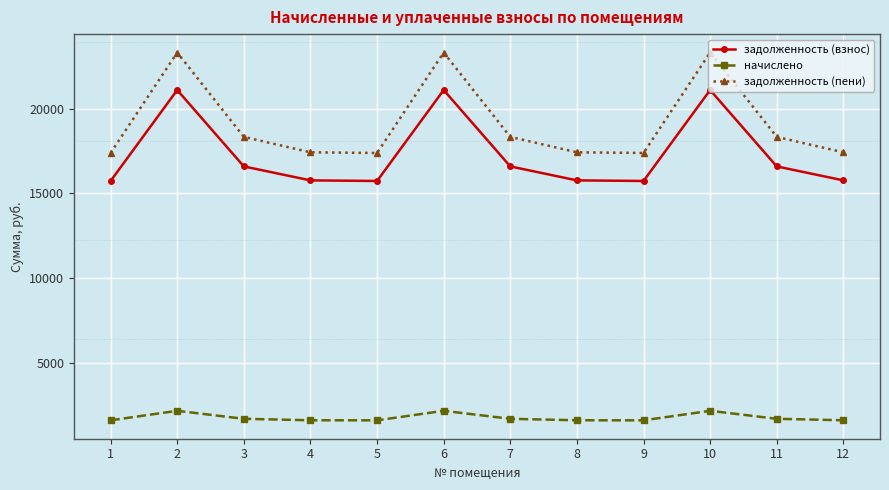

What is the highest value of the начислено series?

2208.6